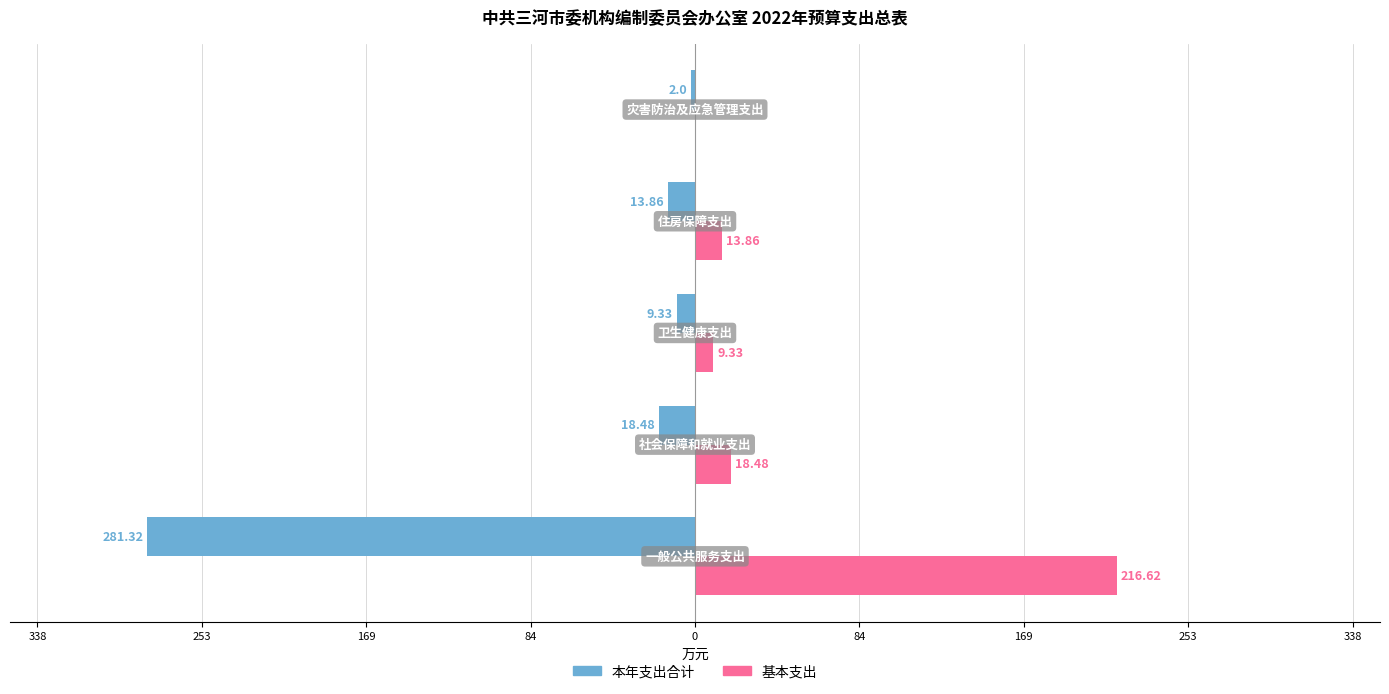

What are all the series names shown in the legend?

本年支出合计, 基本支出